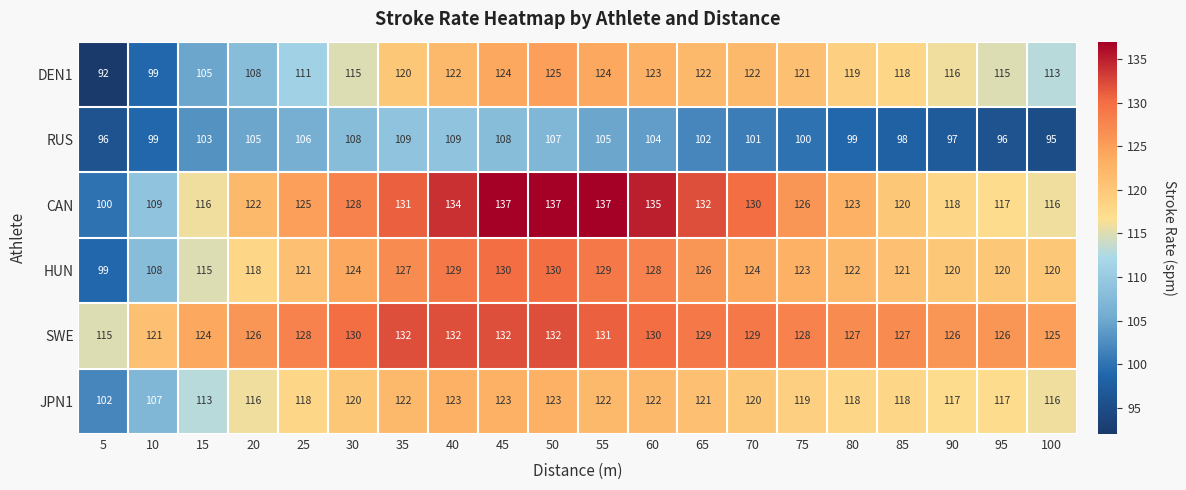

What is the spread (max minus min) of values at 80?

28